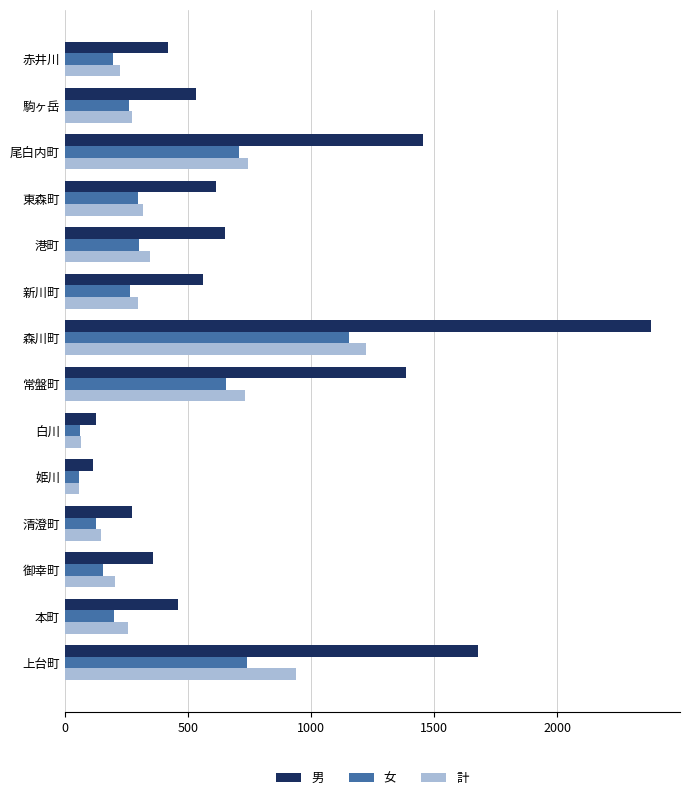

Which category has the highest value across all series?

森川町